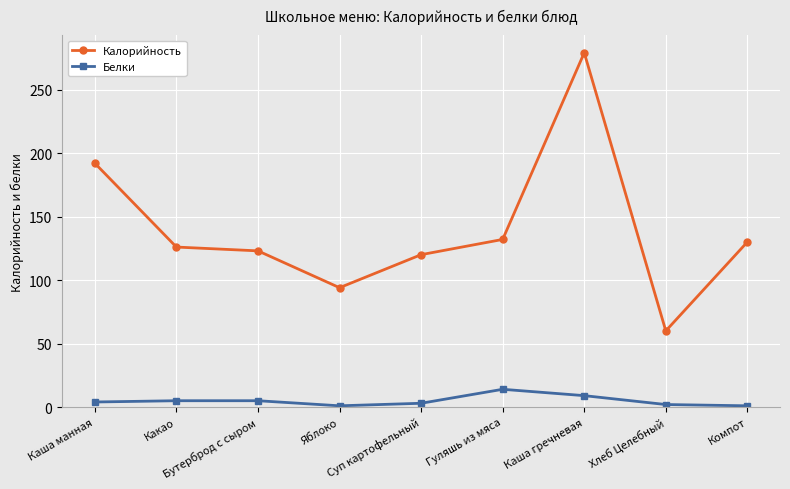

True or false: Белки has more than 0 interior local peaks.

True